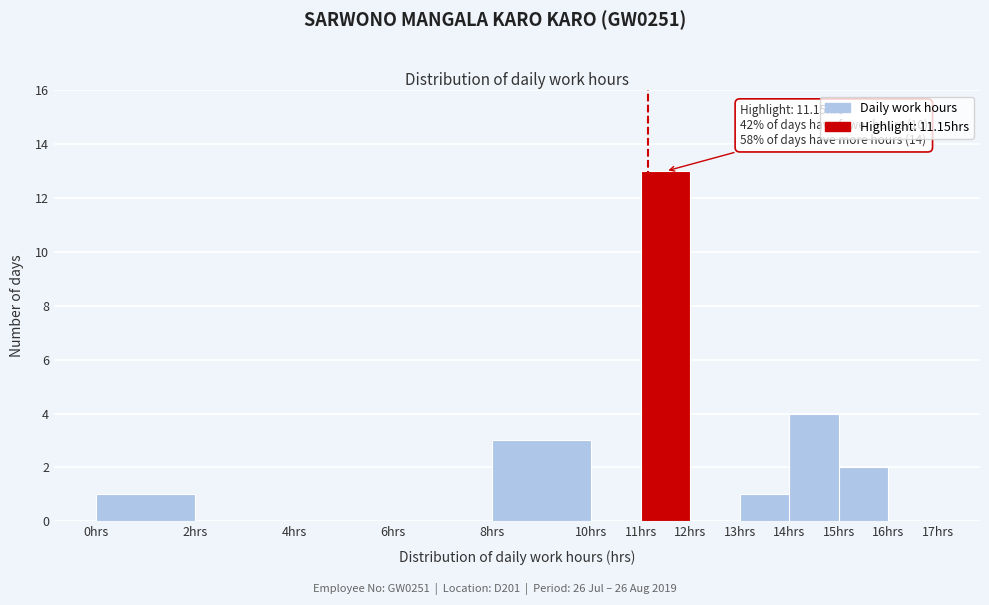

Over which range of the x-axis is the bar tallest?

11 to 12